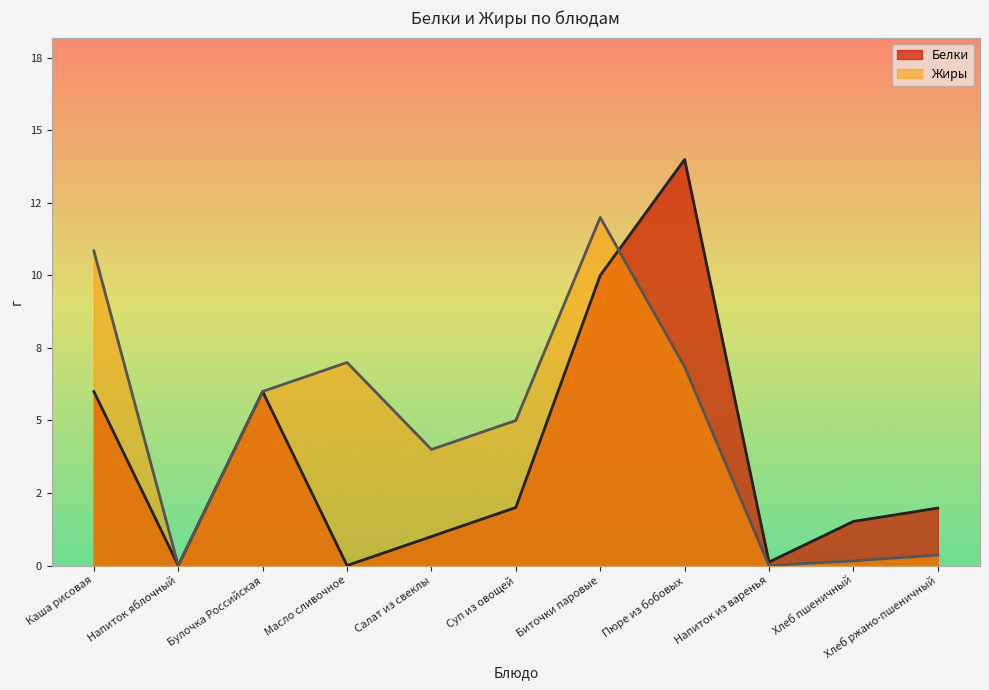

Is it true that Белки equals 6.8 at Напиток яблочный?

False